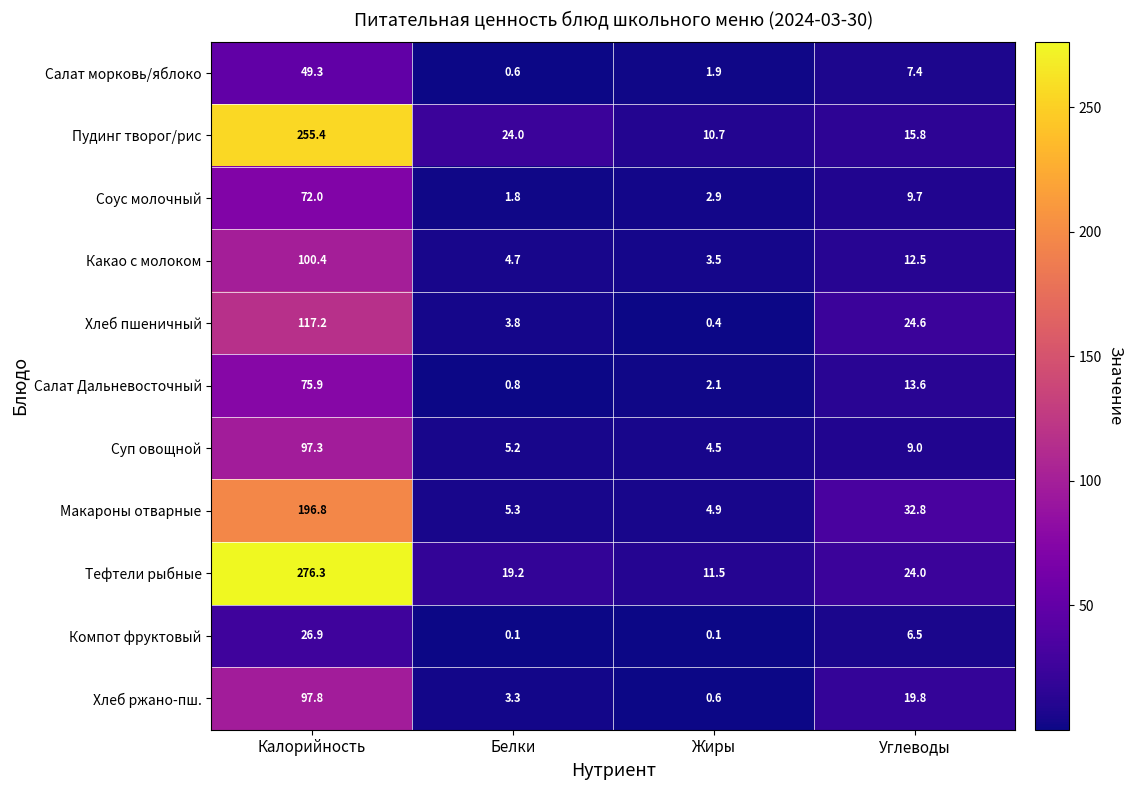

At which category is the sum across all series the highest?

Калорийность